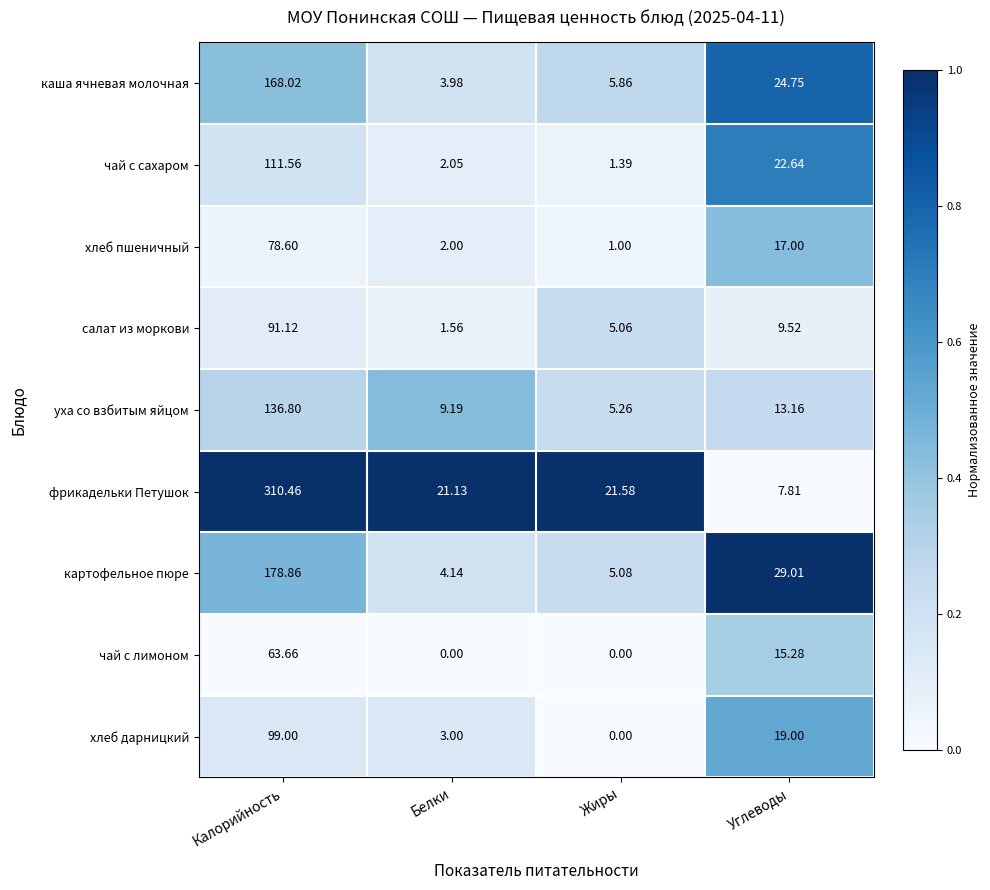

Where is чай с лимоном nearest to the value 31?

Углеводы